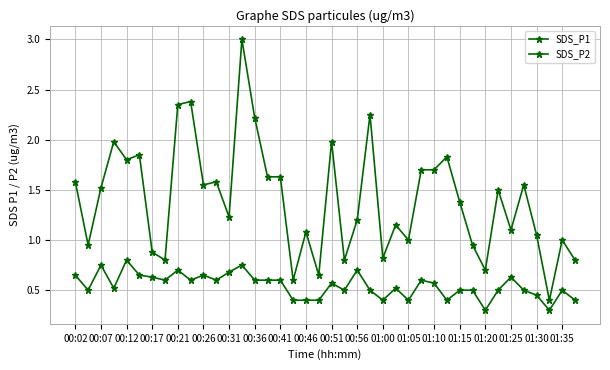

How many lines are shown in the chart?

2